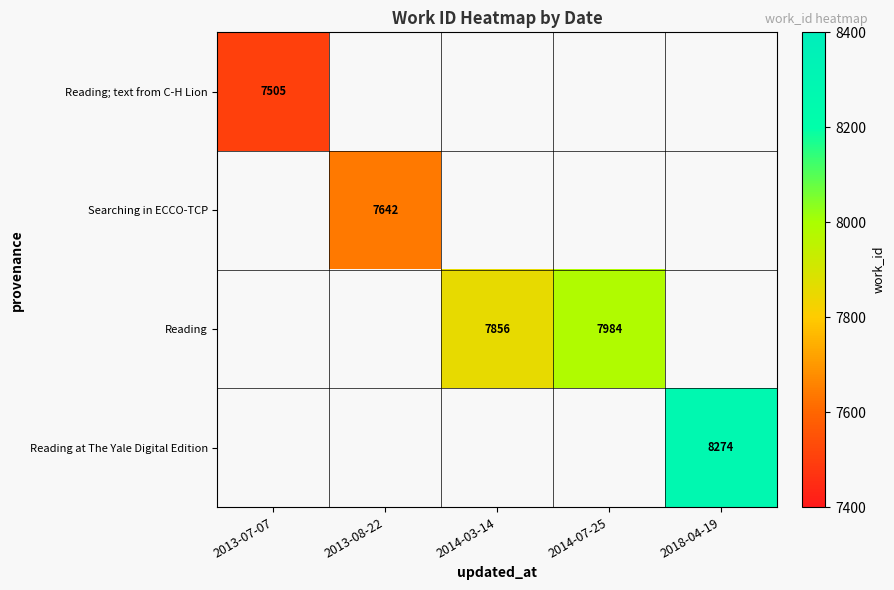

At how many categories does at least one series exceed 7566?

4